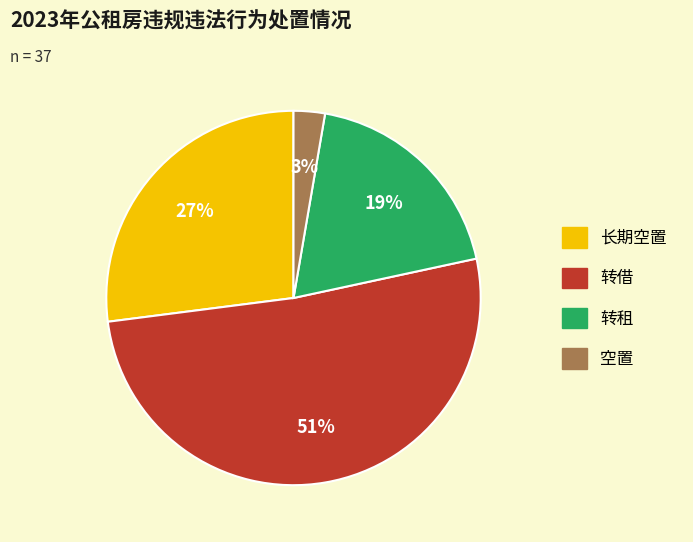

Does 转借 account for over 50% of the chart?

Yes